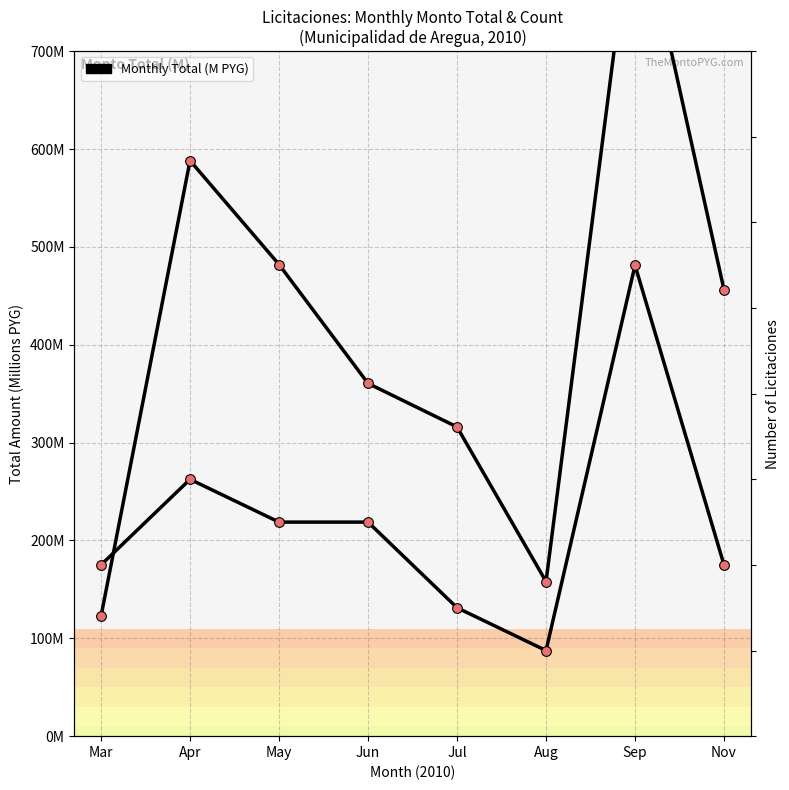

What is the difference between the highest and lowest values at May?

477.0